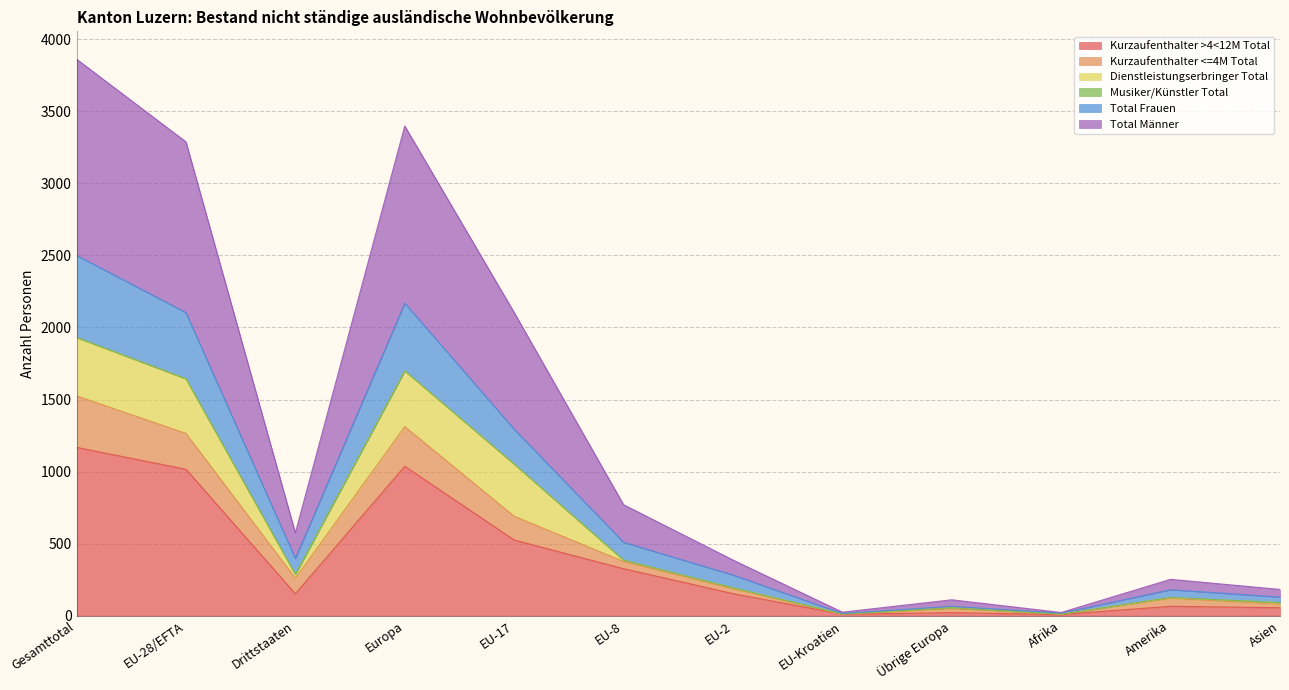

At which label does Kurzaufenthalter >4<12M Total reach its peak?

Gesamttotal